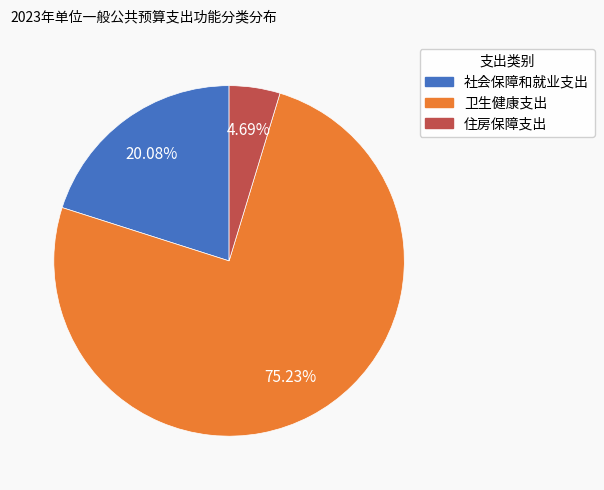

True or false: 卫生健康支出 accounts for 75% of the total.

True